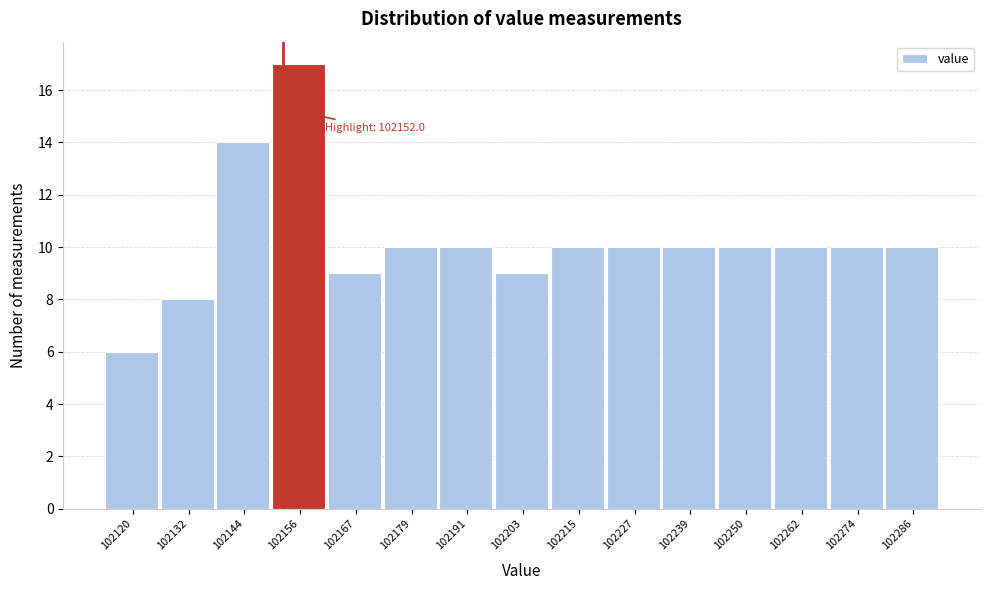

Over which range of the x-axis is the bar tallest?

102150 to 102162